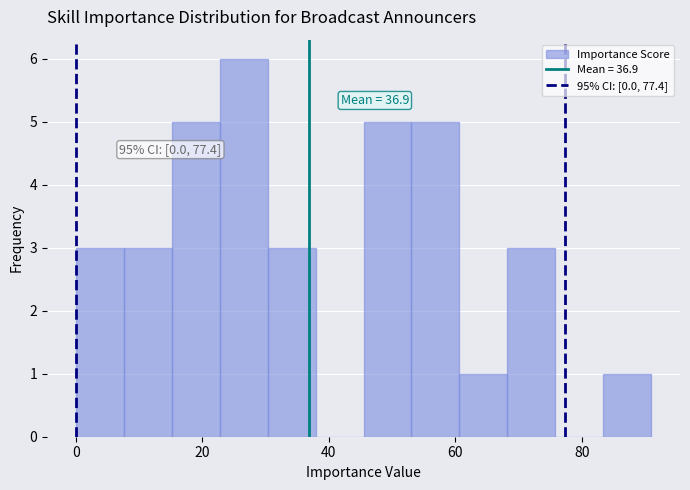

Around what value on the x-axis is the tallest bar? Give the approximate position of its centre, as read against the axis.

26